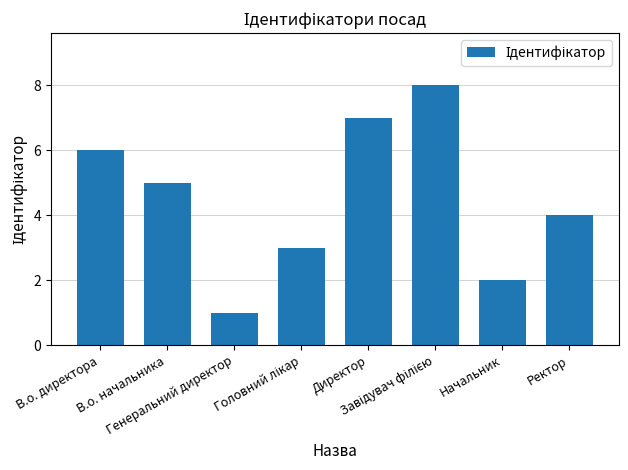

Does the chart contain stacked bars?

No